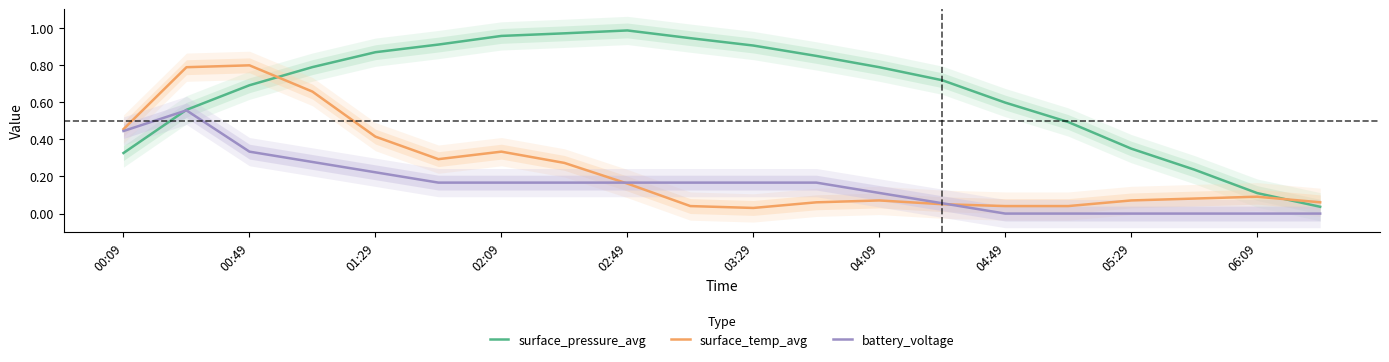

The value of surface_pressure_avg at 00:09 is 0.5. True or false?

False